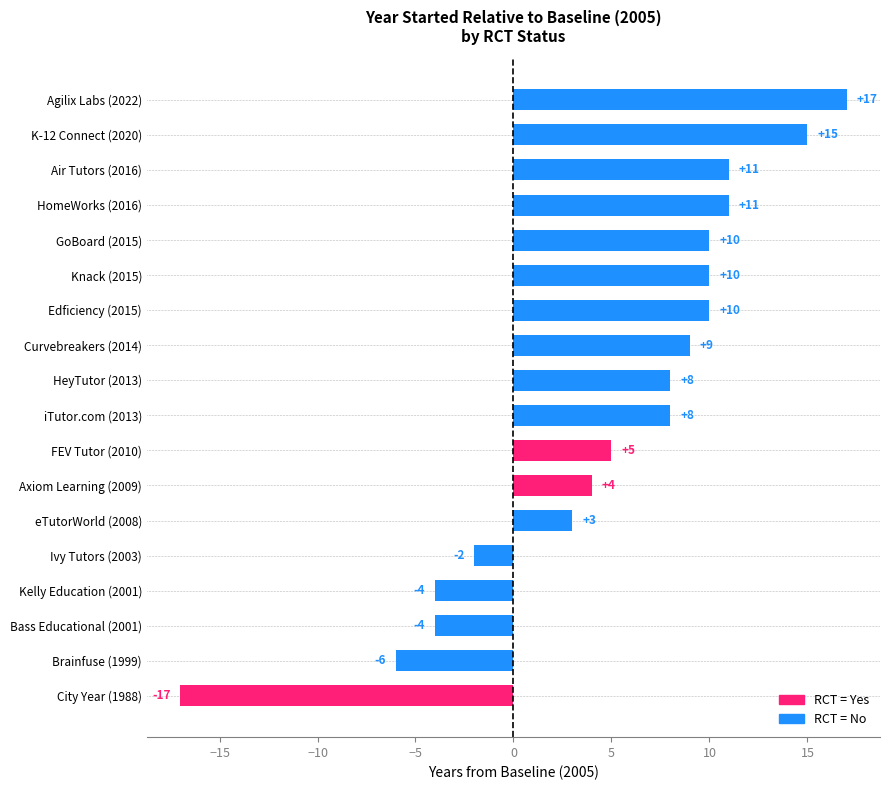

Which label corresponds to the smallest value in the chart?

City Year (1988)